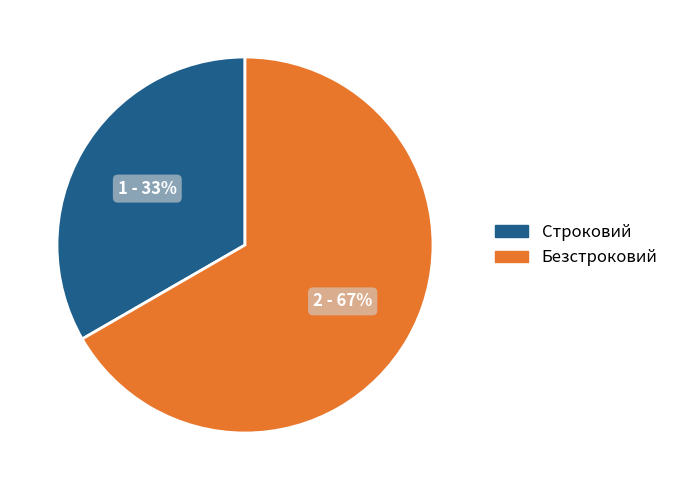

Combined, do Строковий and Безстроковий account for over 50%?

Yes